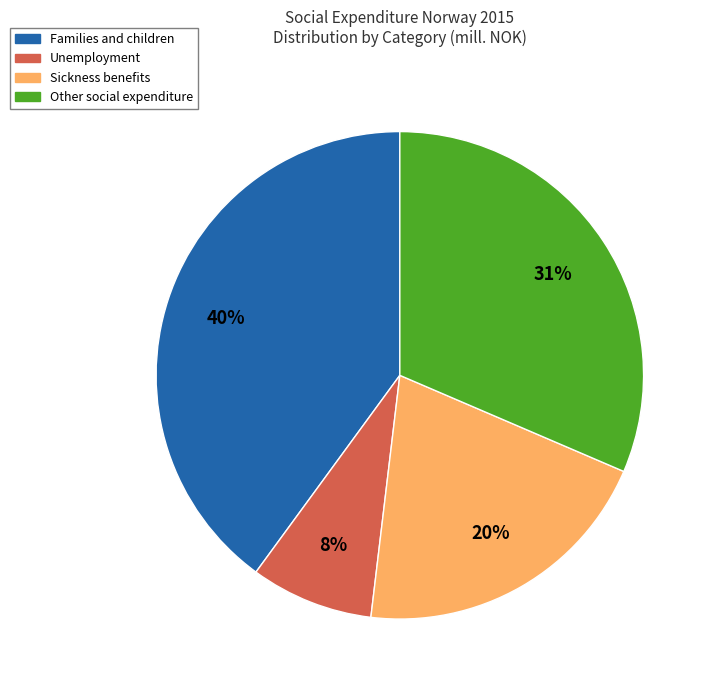

Does any single category account for the majority?

No